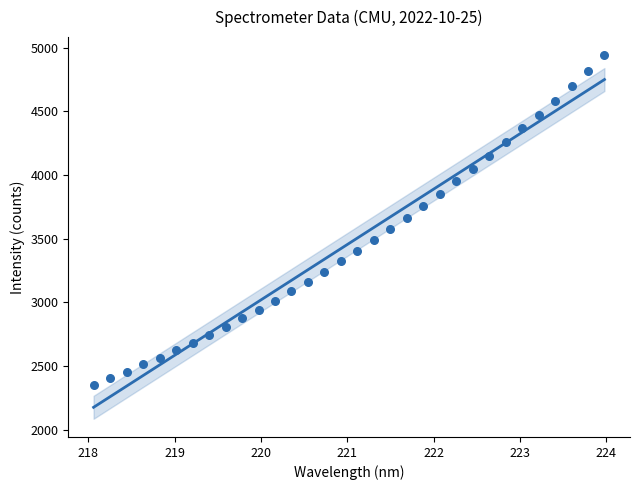

What is the range of X values (max minus min)?

5.9